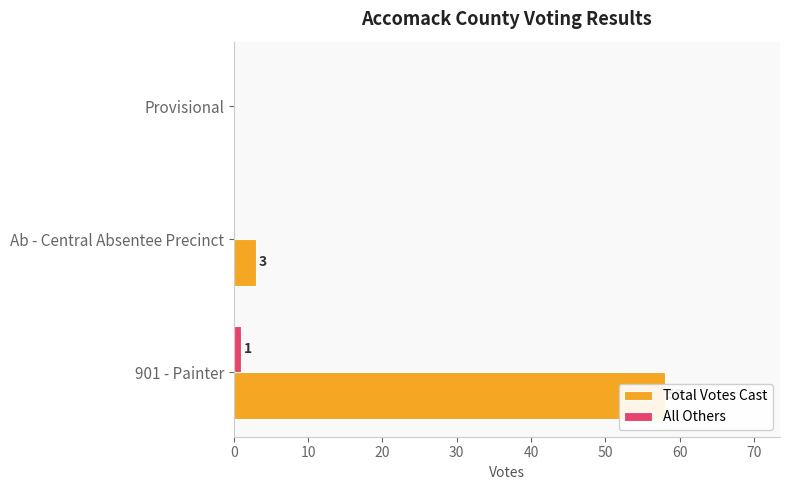

True or false: All Others has a value of 1 at 901 - Painter.

True